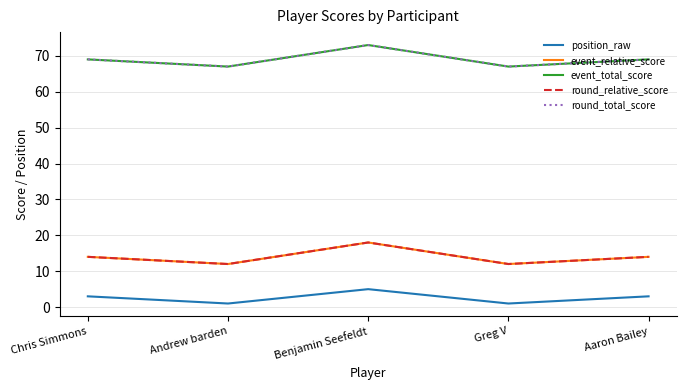

Which series has the largest range (max minus min)?

event_relative_score